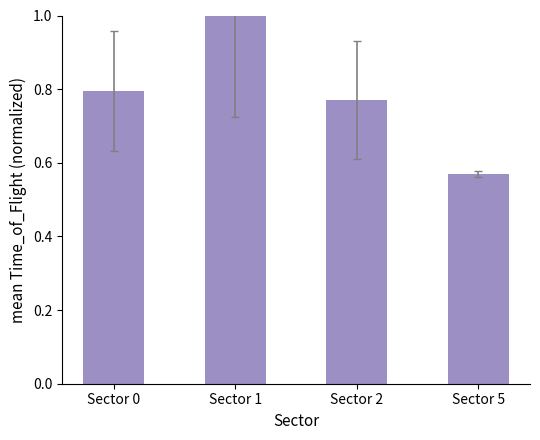

Which has a higher value, Sector 5 or Sector 1?

Sector 1